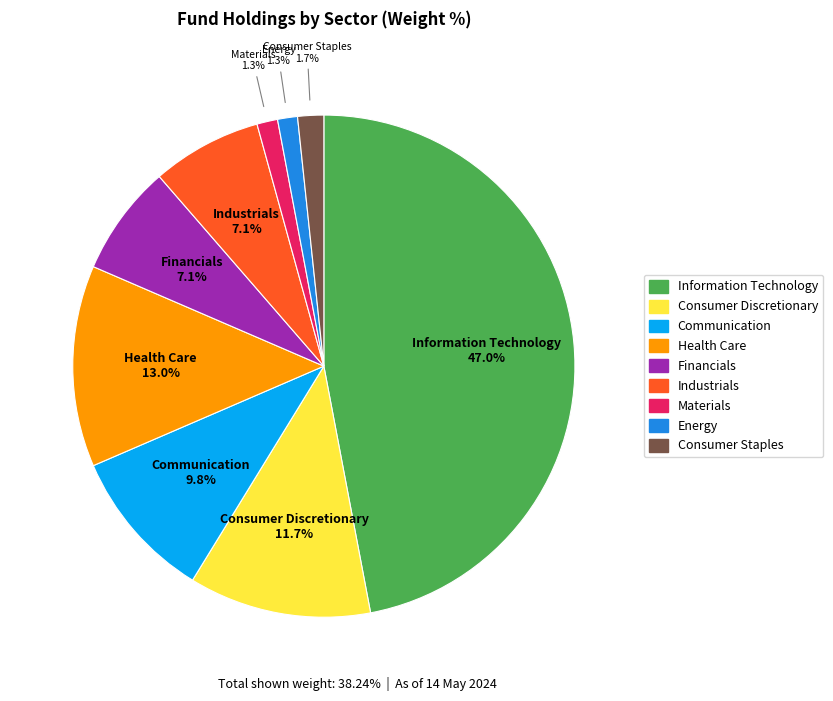

Do Consumer Discretionary and Materials together represent more than half of the pie?

No